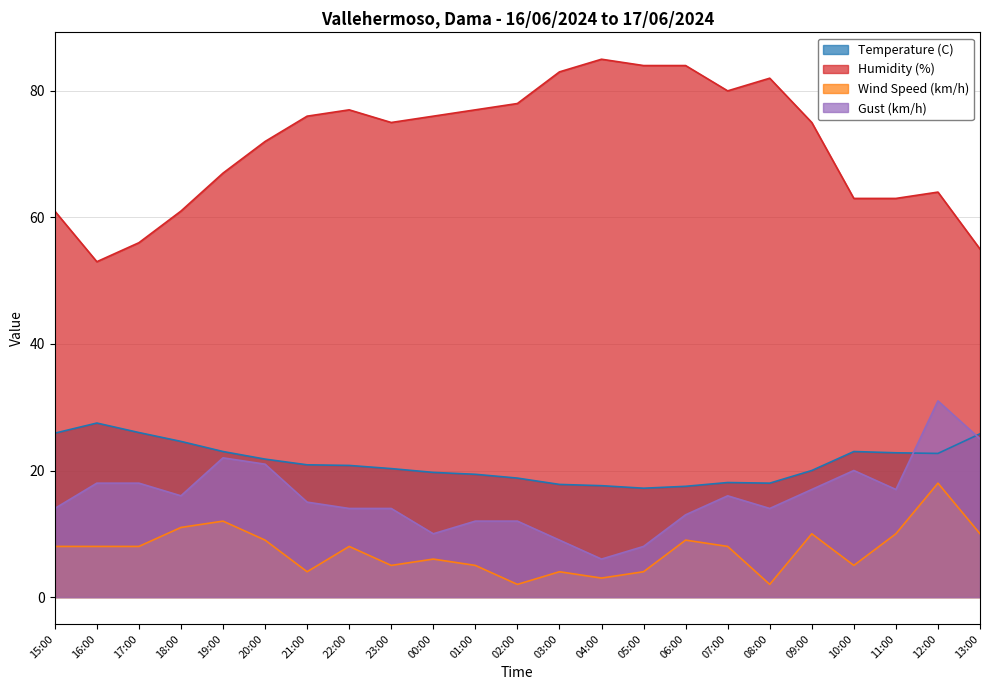

Which series has the largest total across all categories?

Humidity (%)